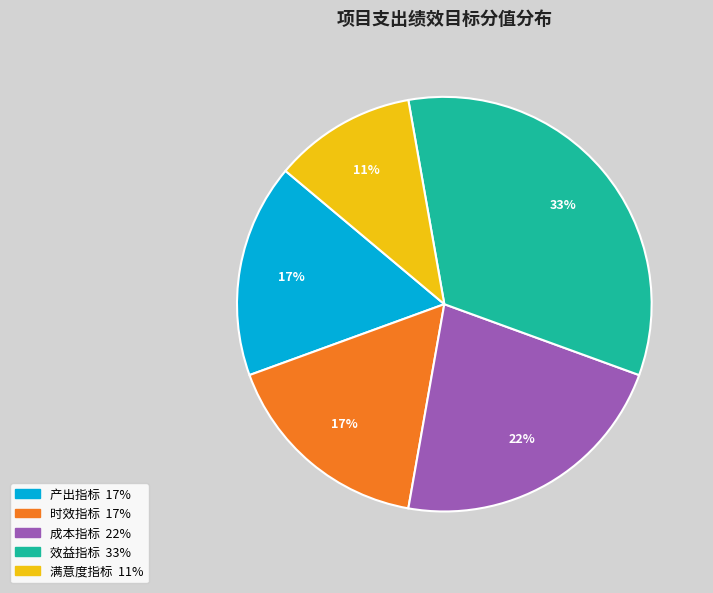

Is the sum of 效益指标 and 满意度指标 greater than half?

No